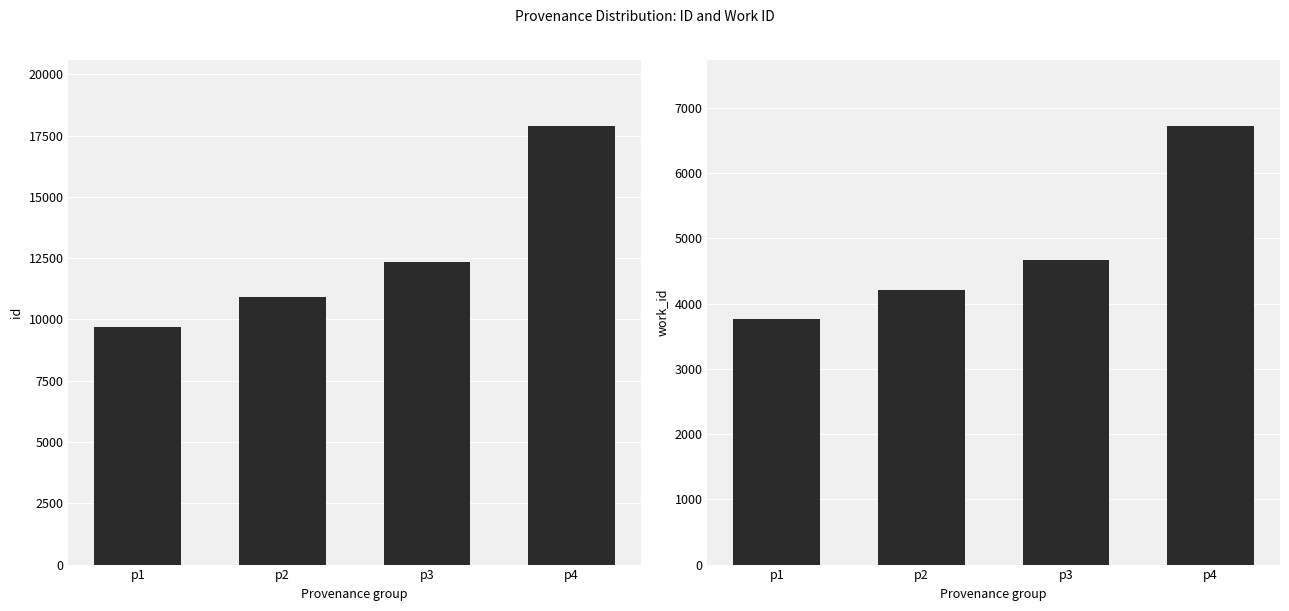

Is the value of work_id at p4 greater than the value of id at p2?

No